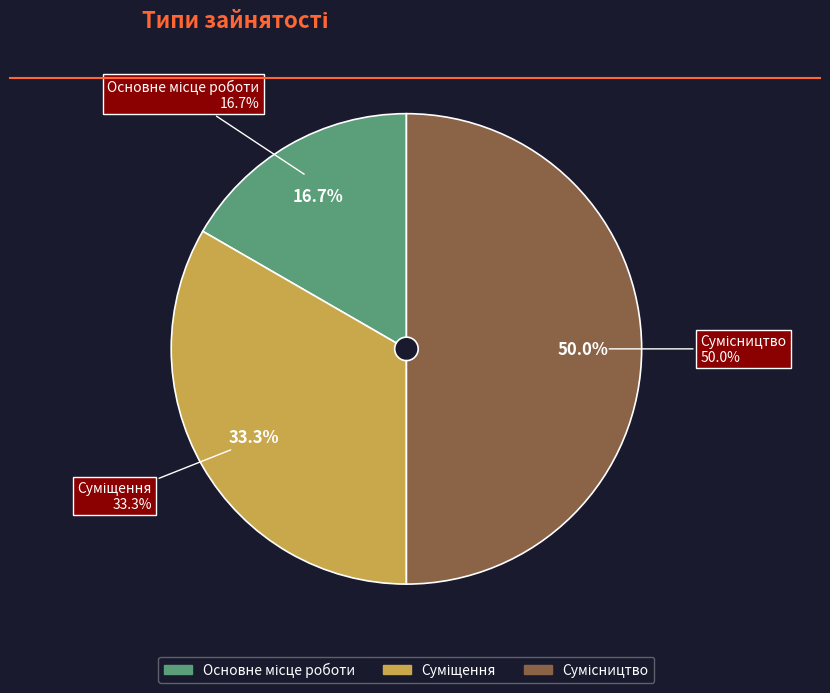

How many segments does this pie chart have?

3